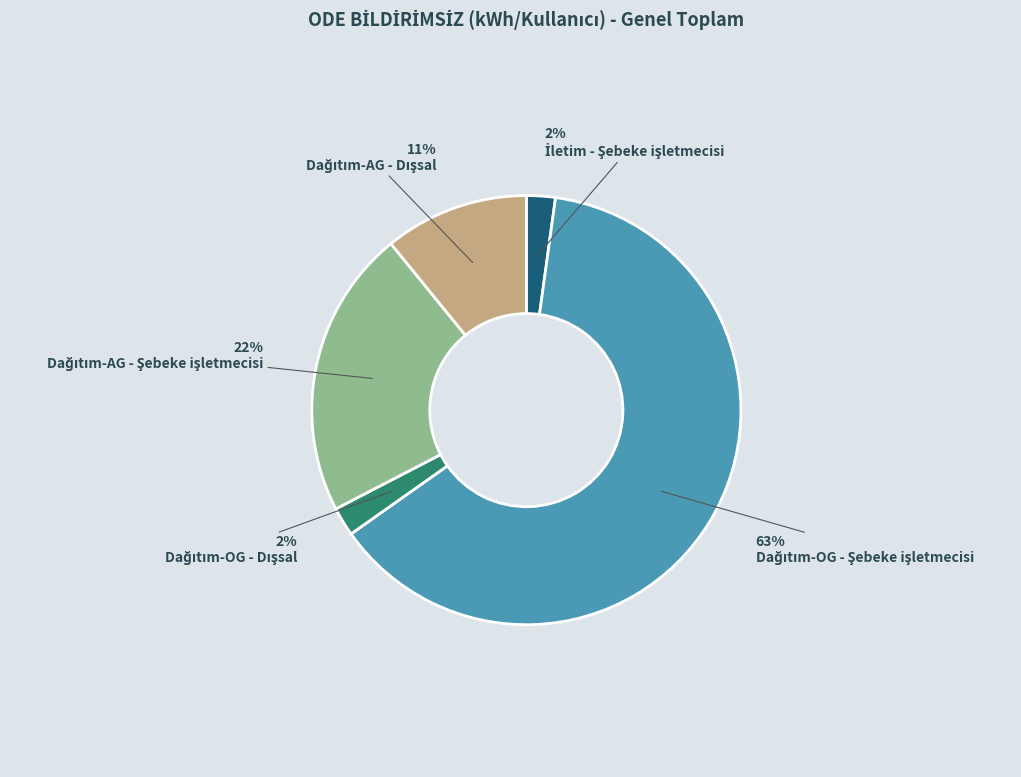

To the nearest percent, what is the average slice percentage?

20%